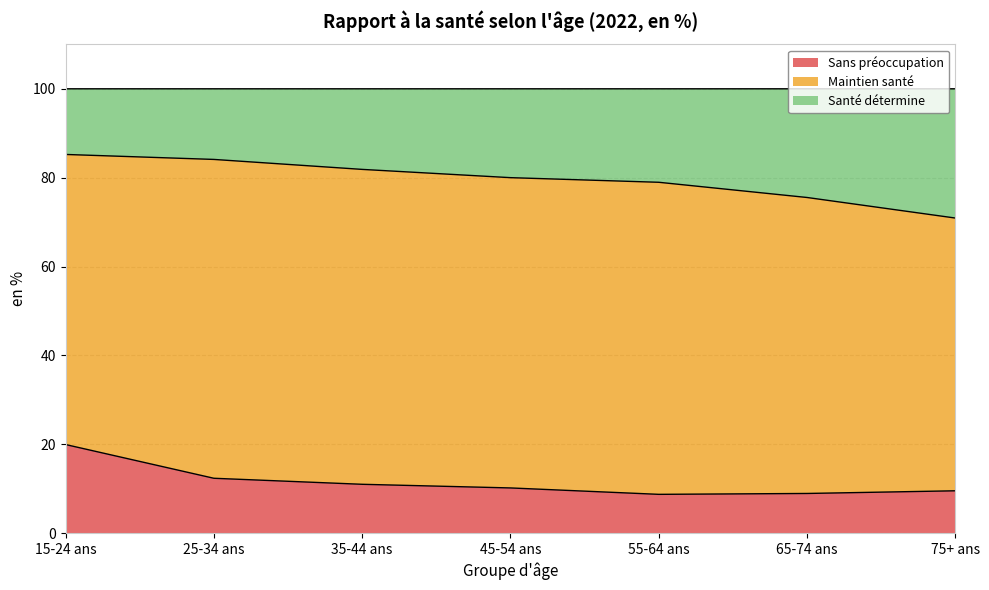

The value of Sans préoccupation at 55-64 ans is 8.7. True or false?

True